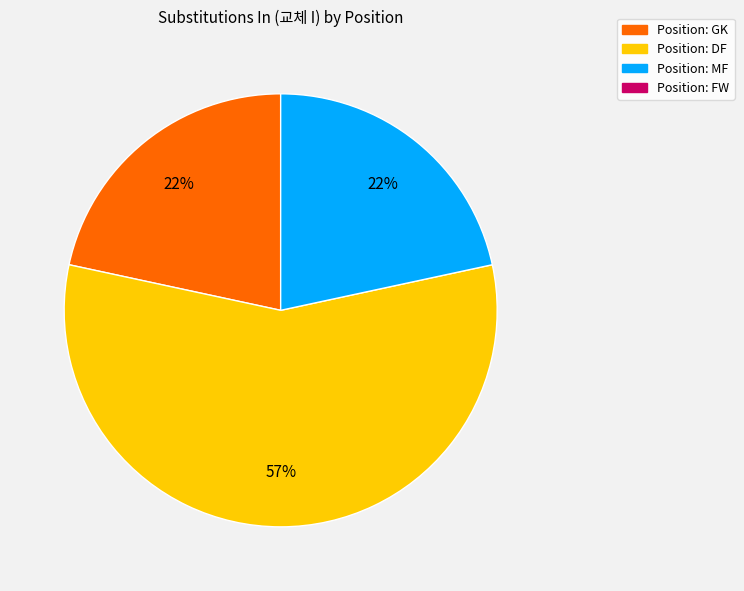

Is there a majority slice in this chart?

Yes